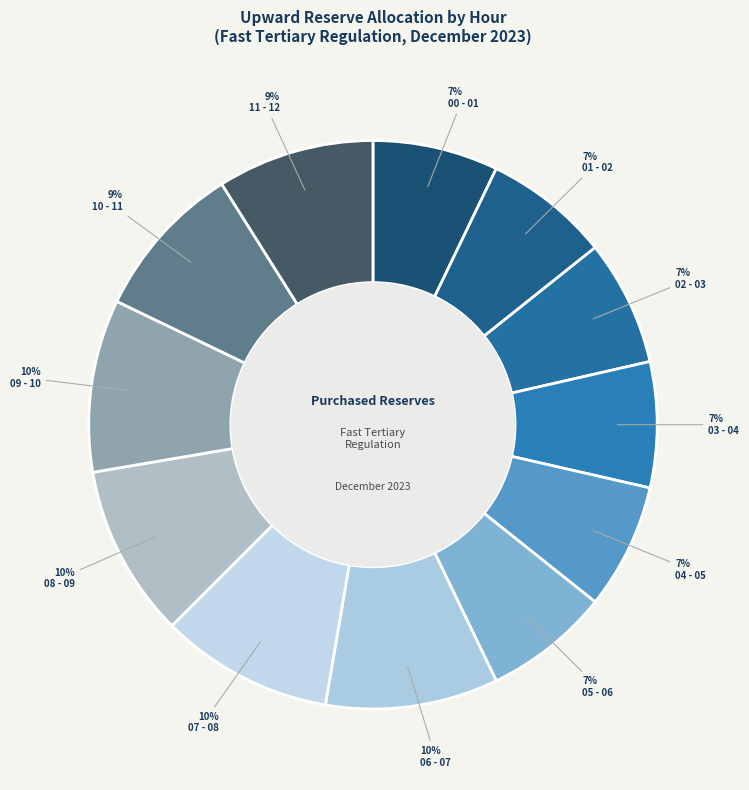

Does 11 - 12 represent more than half of the total?

No